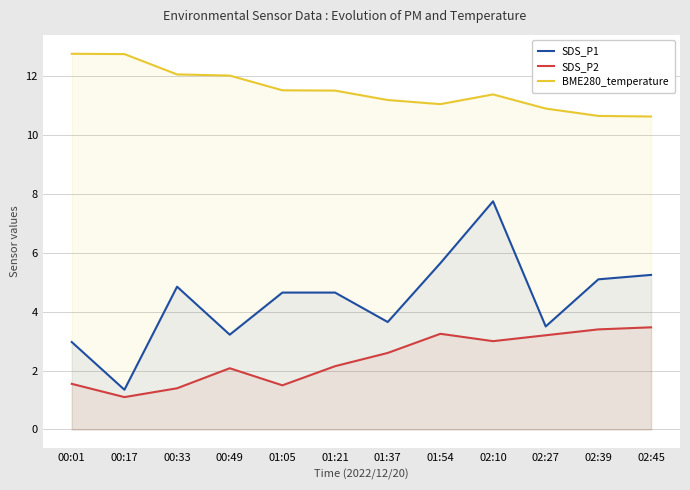

Between 02:27 and 00:17, which is larger?

02:27